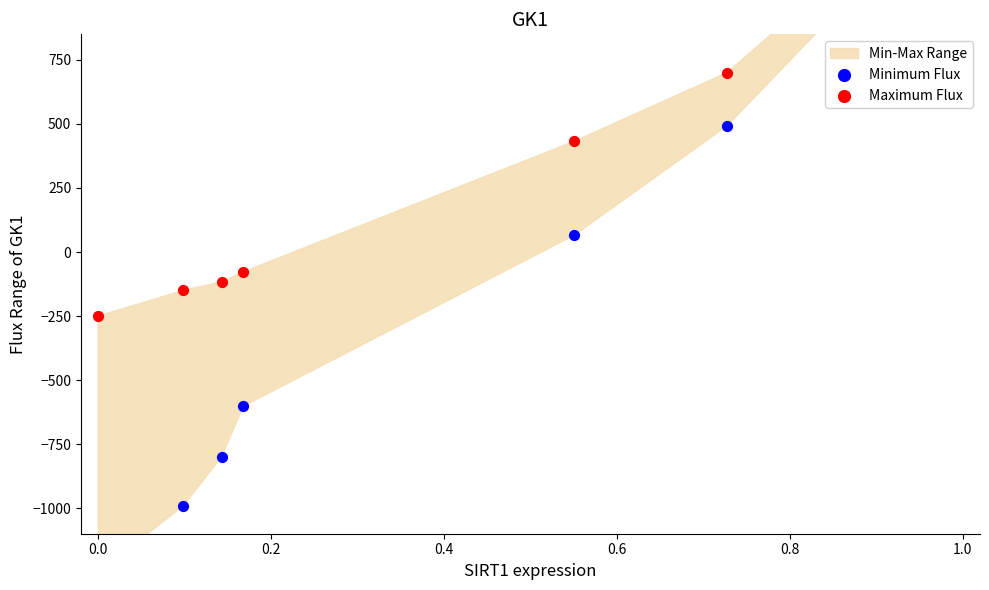

Which series has the widest spread of Y values?

Minimum Flux